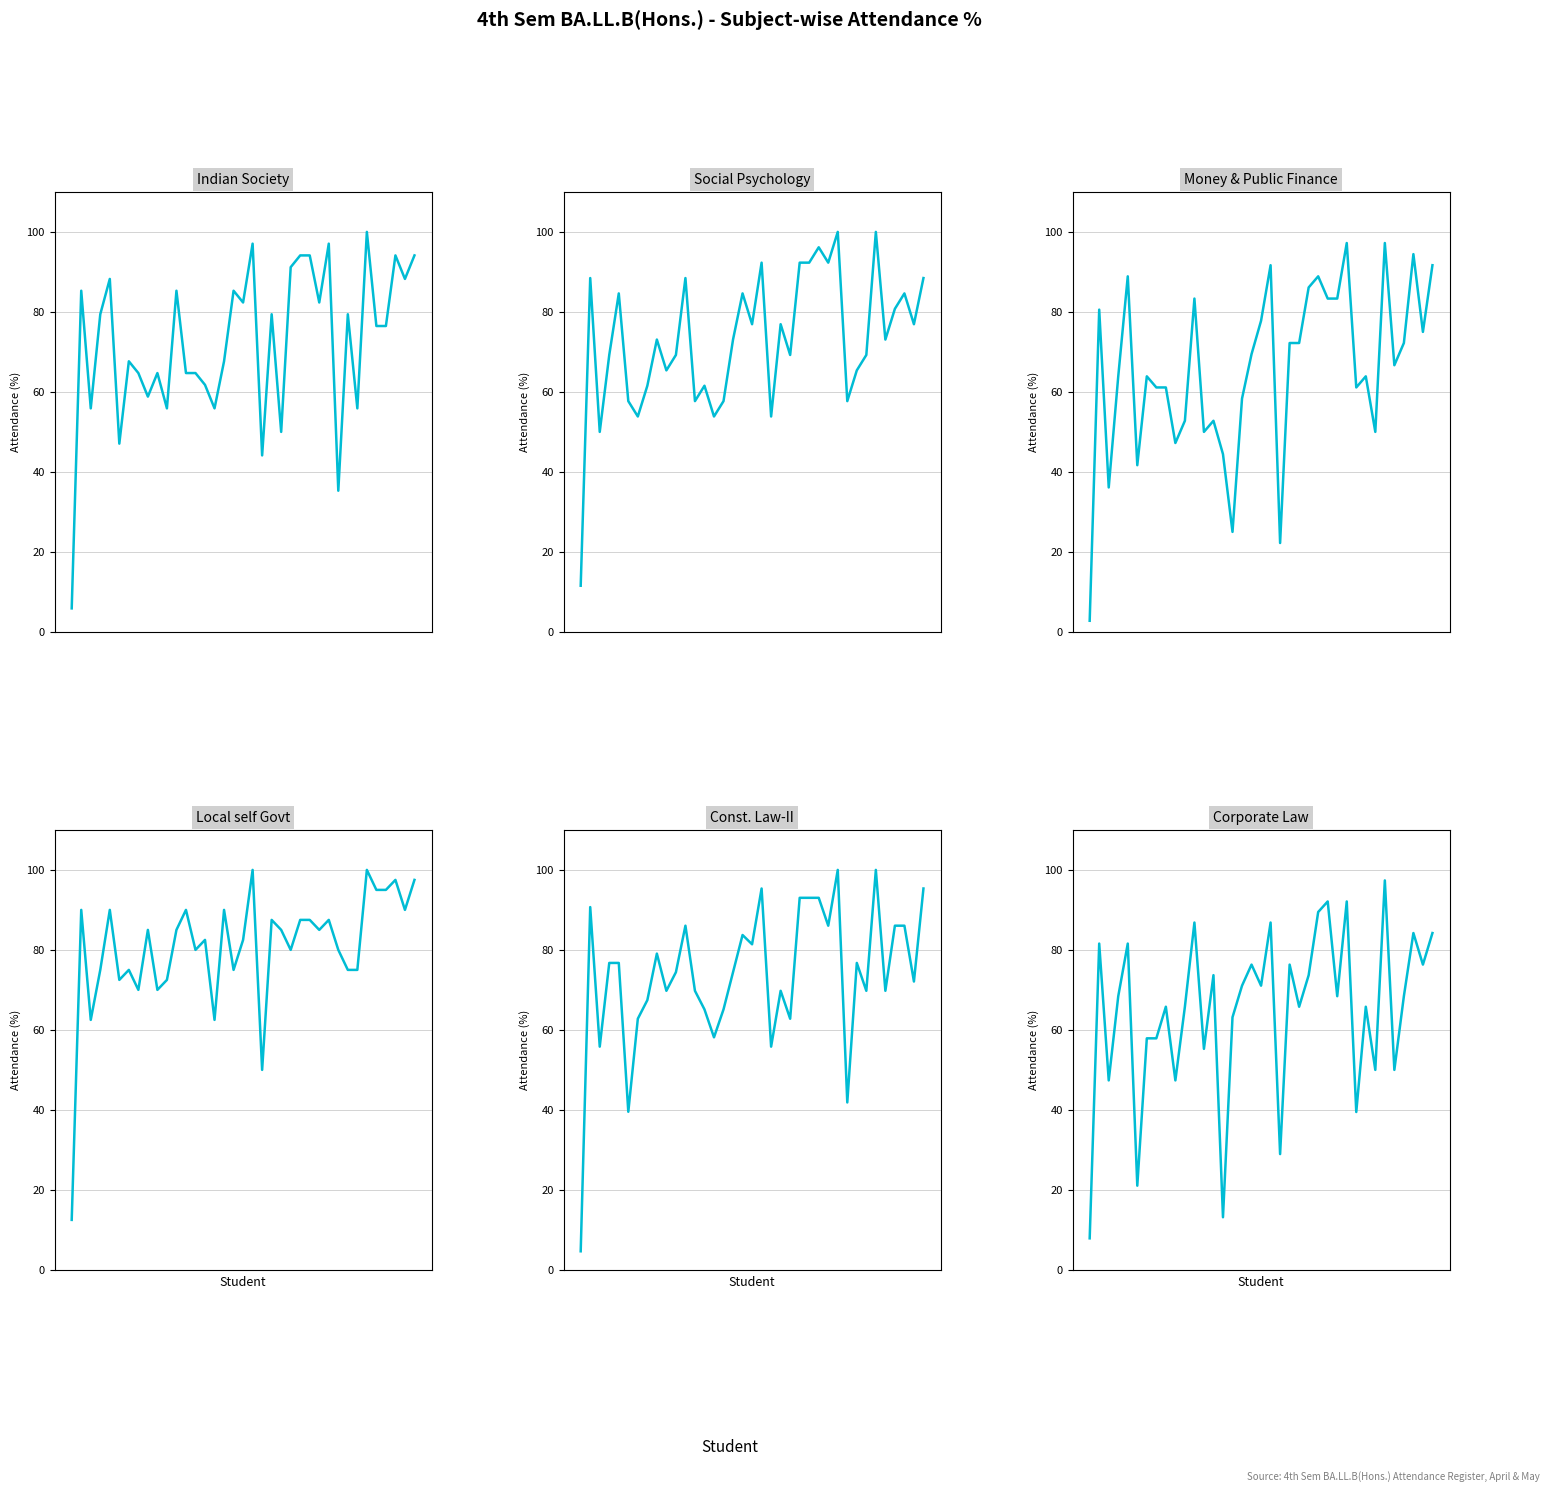

What is the total value across all series at 32?

431.0